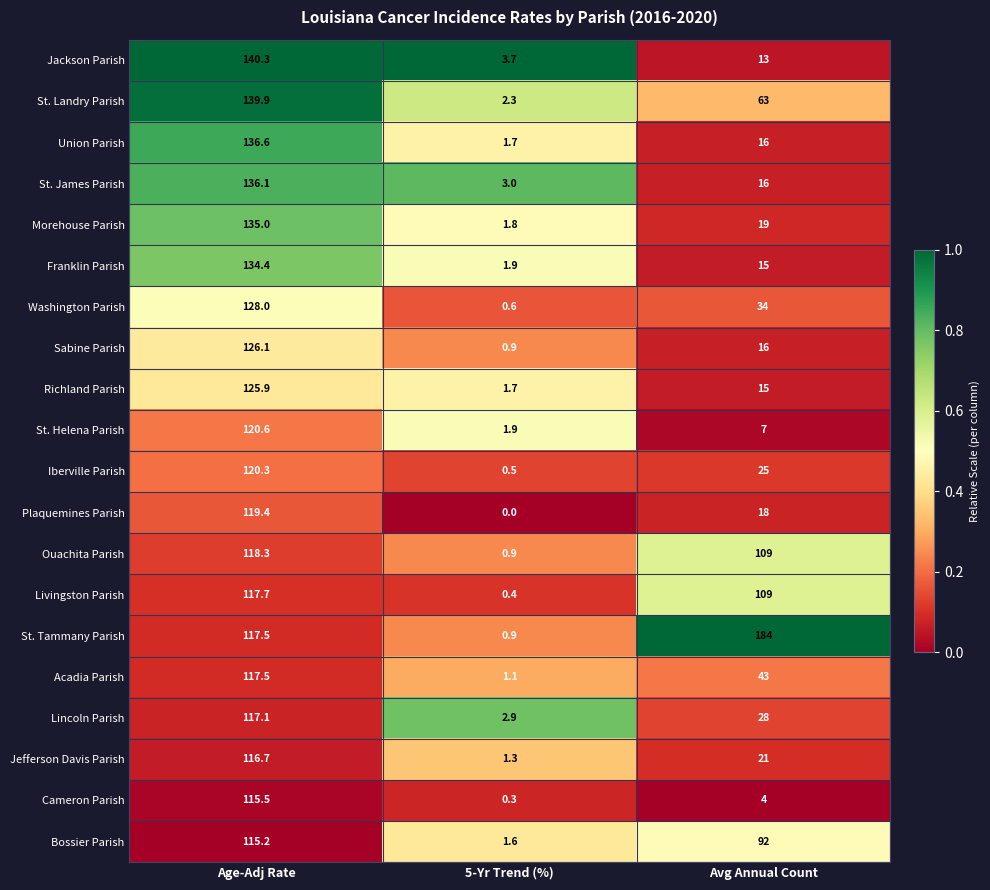

At which category is the sum across all series the highest?

Age-Adj Rate